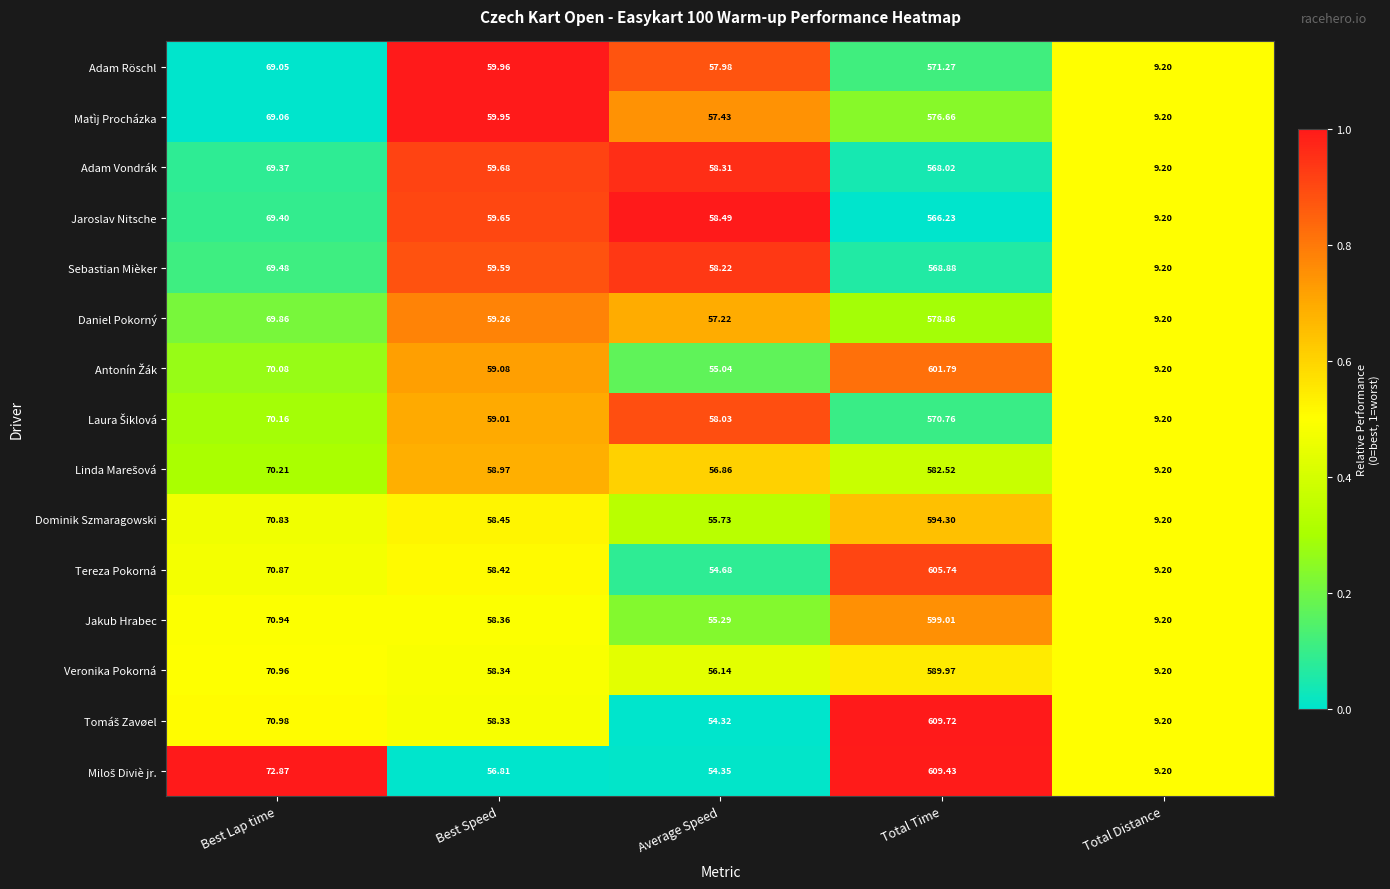

Which label corresponds to the largest value in the chart?

Total Time